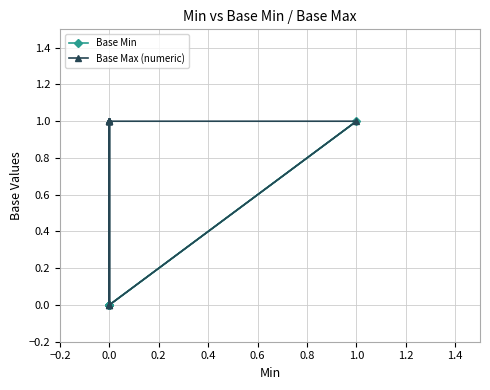

Which series has the largest total across all categories?

Base Max (numeric)